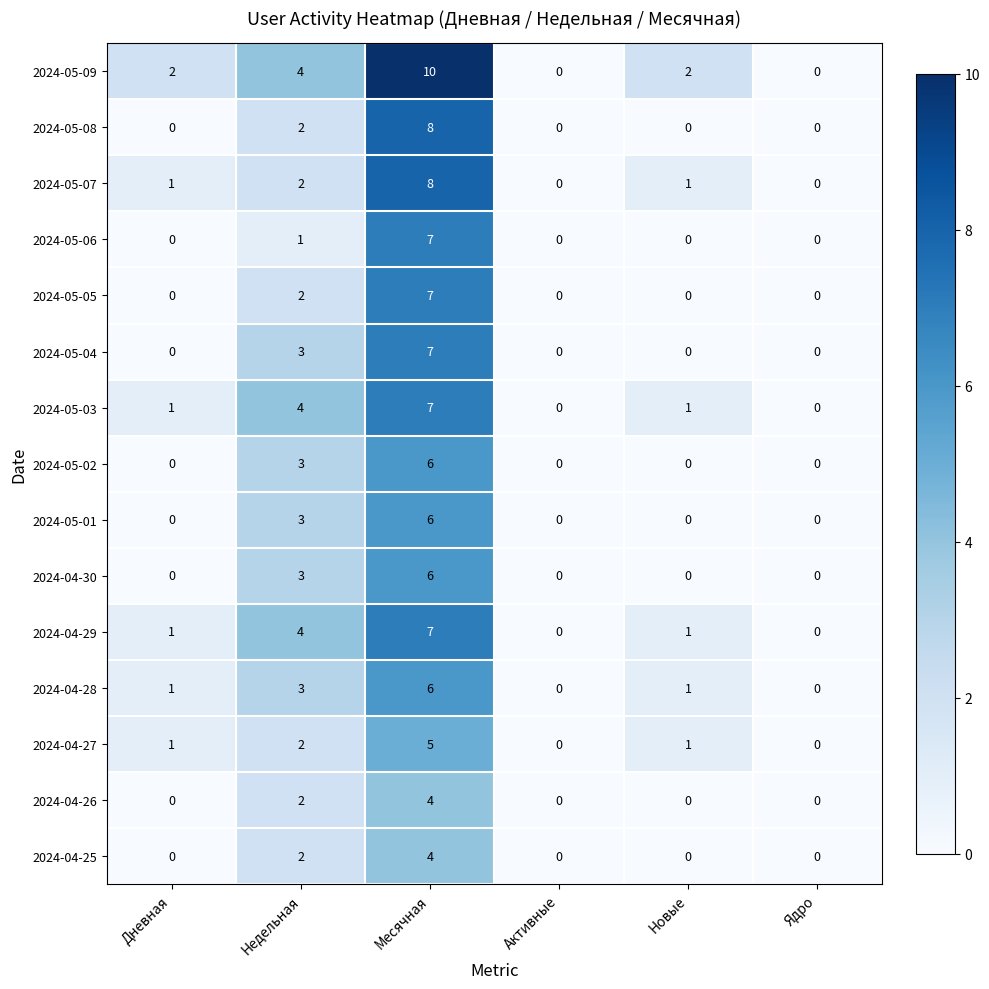

Which series has the largest range (max minus min)?

2024-05-09